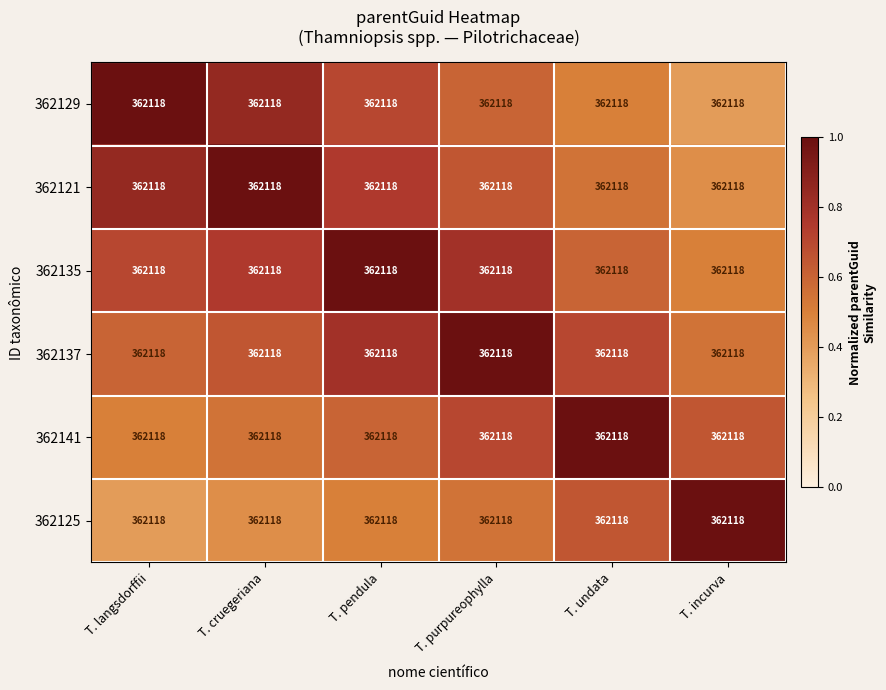

Reading left to right, extract all data points from this chart.

362129: T. langsdorffii=362118.0	T. cruegeriana=362118.0	T. pendula=362118.0	T. purpureophylla=362118.0	T. undata=362118.0	T. incurva=362118.0
362121: T. langsdorffii=362118.0	T. cruegeriana=362118.0	T. pendula=362118.0	T. purpureophylla=362118.0	T. undata=362118.0	T. incurva=362118.0
362135: T. langsdorffii=362118.0	T. cruegeriana=362118.0	T. pendula=362118.0	T. purpureophylla=362118.0	T. undata=362118.0	T. incurva=362118.0
362137: T. langsdorffii=362118.0	T. cruegeriana=362118.0	T. pendula=362118.0	T. purpureophylla=362118.0	T. undata=362118.0	T. incurva=362118.0
362141: T. langsdorffii=362118.0	T. cruegeriana=362118.0	T. pendula=362118.0	T. purpureophylla=362118.0	T. undata=362118.0	T. incurva=362118.0
362125: T. langsdorffii=362118.0	T. cruegeriana=362118.0	T. pendula=362118.0	T. purpureophylla=362118.0	T. undata=362118.0	T. incurva=362118.0